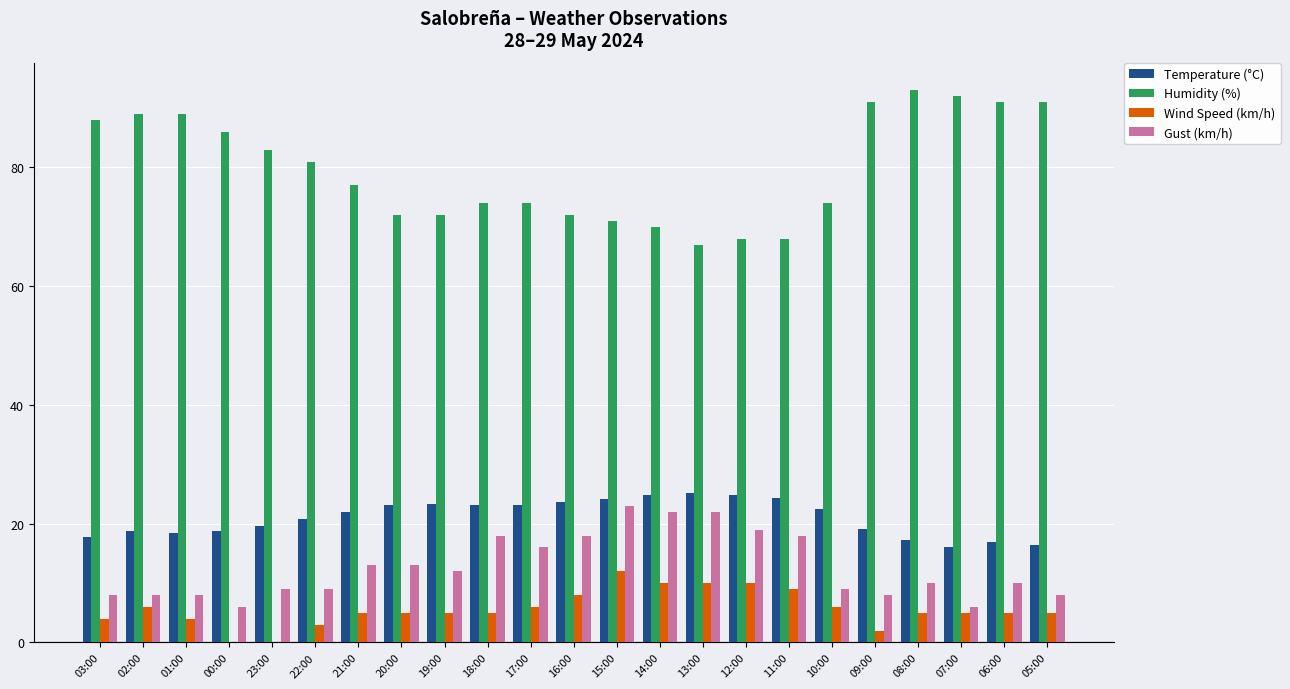

Which series has the largest range (max minus min)?

Humidity (%)